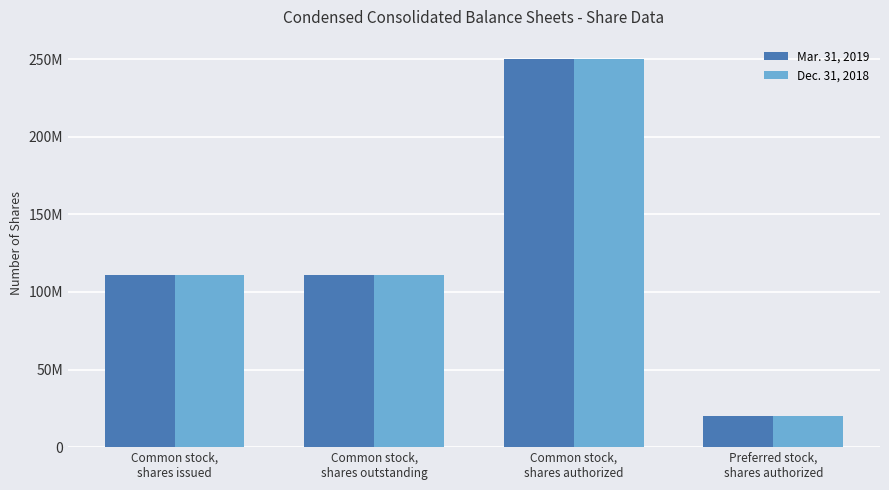

What is the difference between the maximum and minimum values in the Dec. 31, 2018 series?

230000000